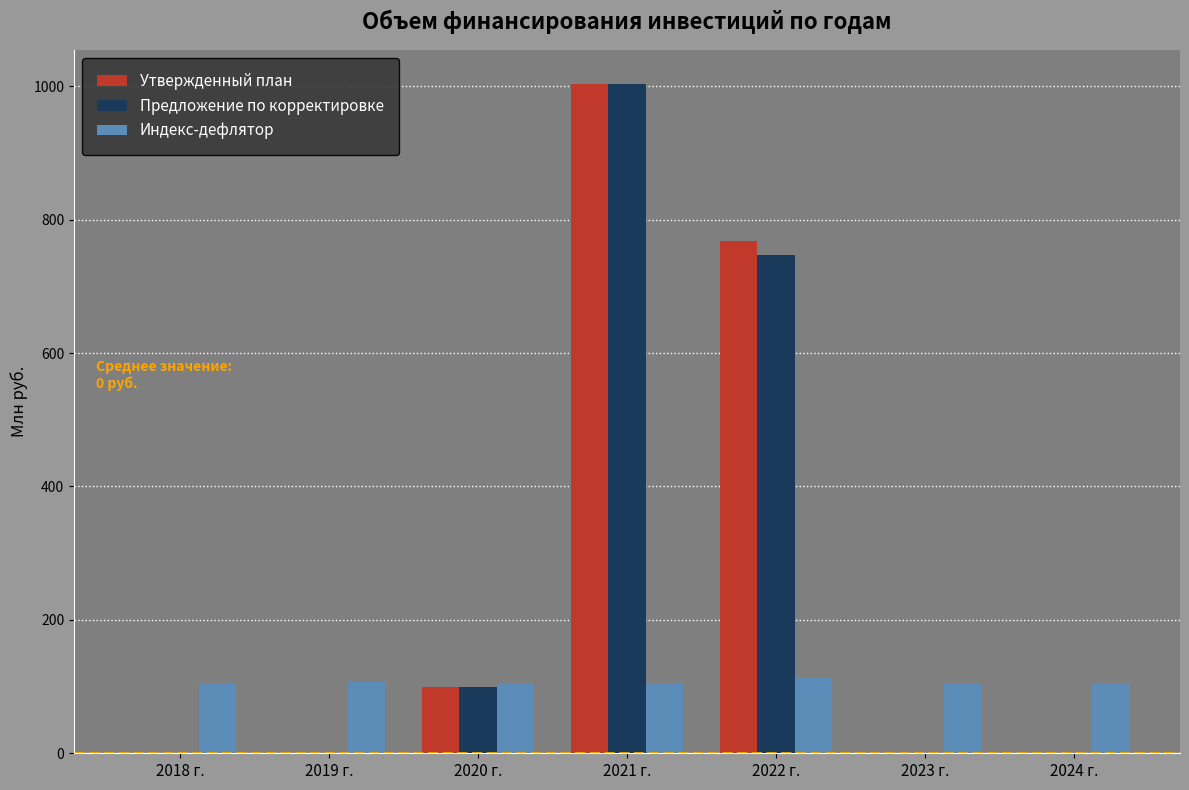

Between 2022 г. and 2023 г., which series saw the biggest shift?

Утвержденный план